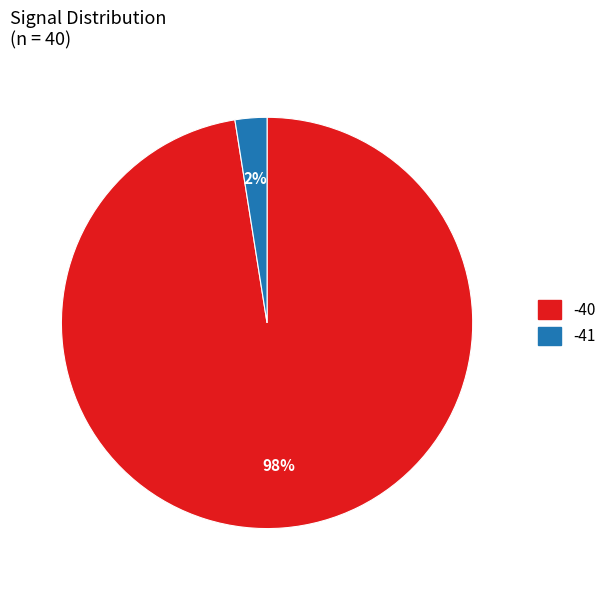

Does any single category account for the majority?

Yes